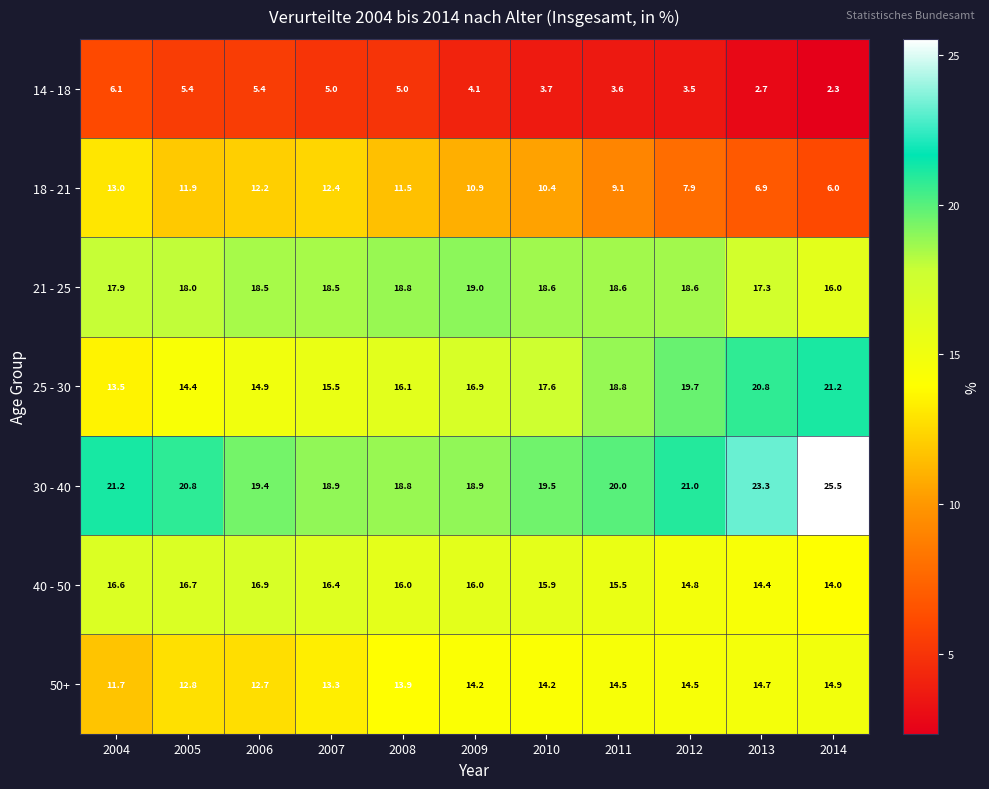

What is the sum of the 18 - 21 values at 2005 and 2013?

18.8